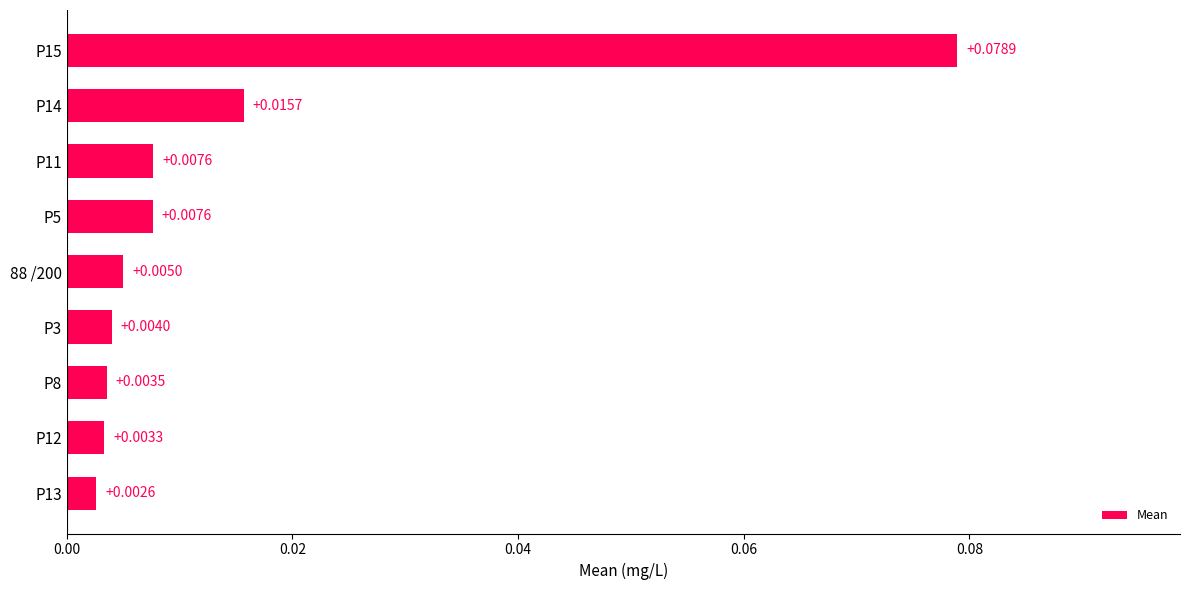

Between P15 and P8, which is larger?

P15